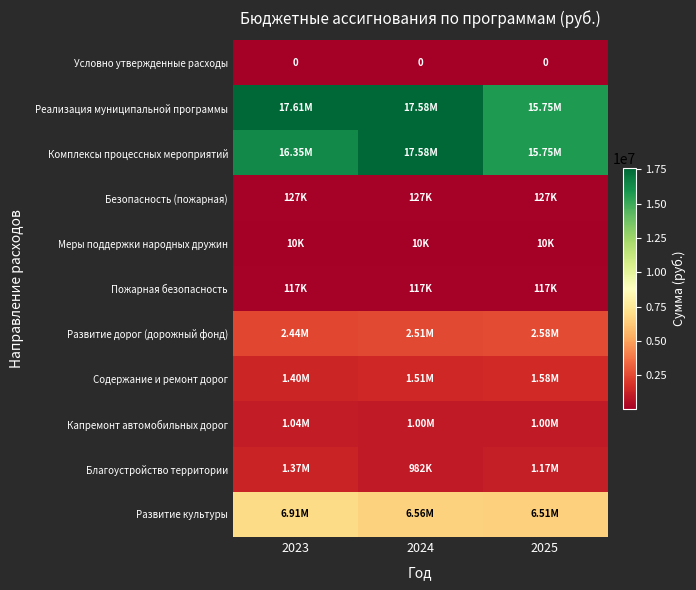

What is the average value of the Безопасность (пожарная) series?

127000